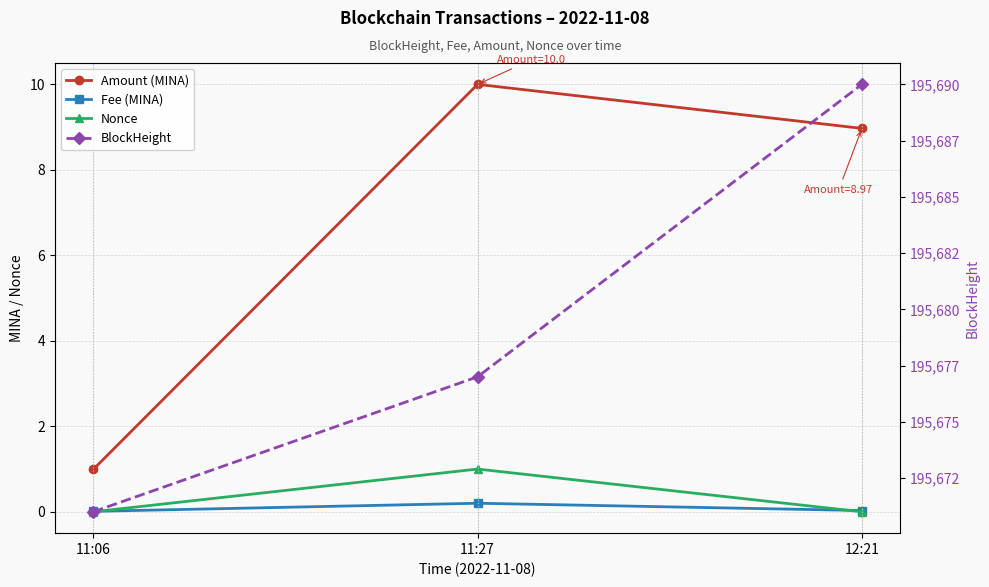

Does the chart have visible grid lines?

Yes